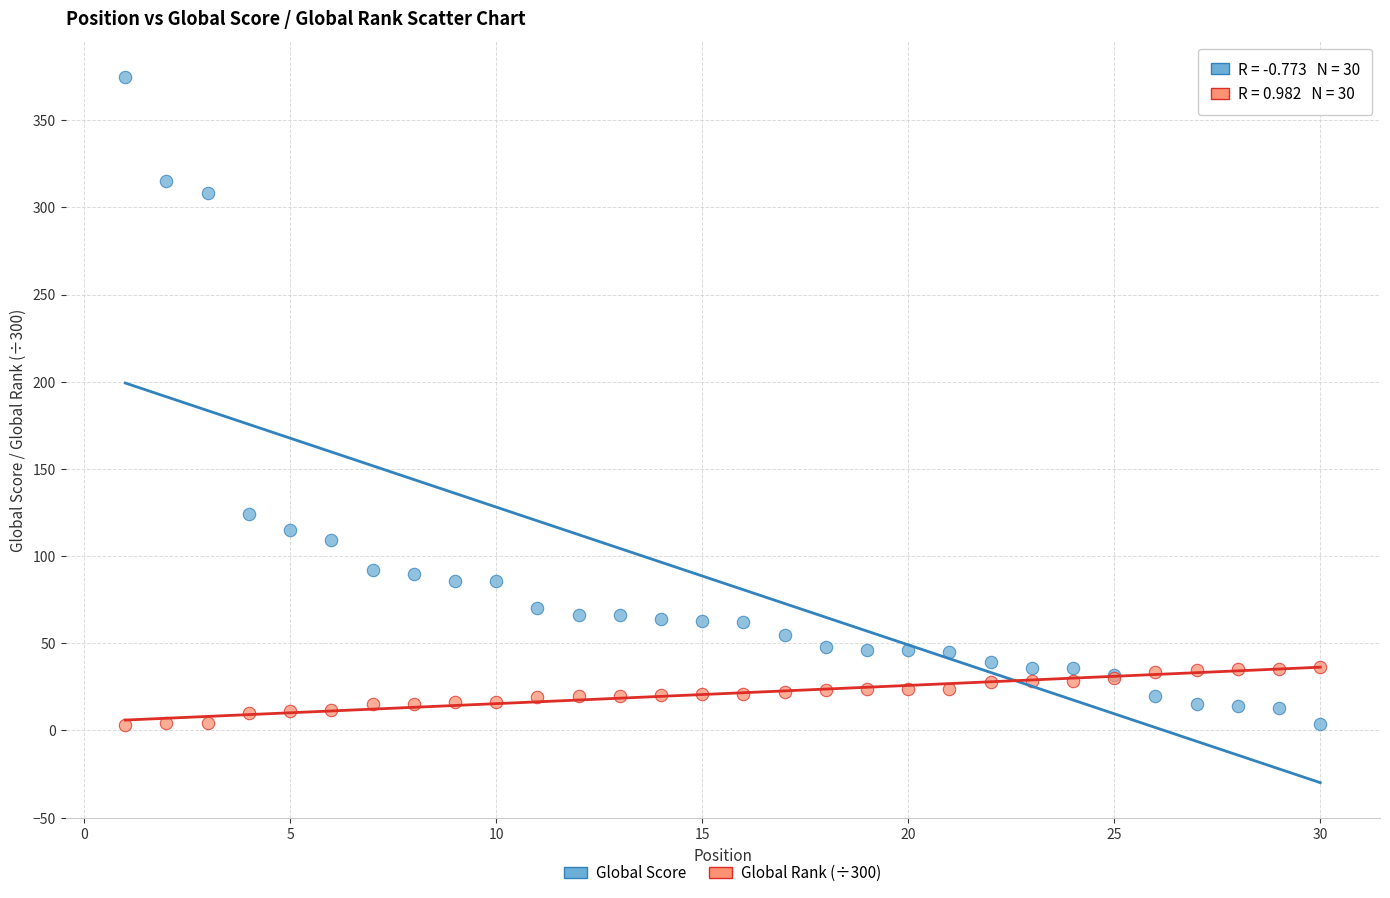

Which series contains the highest Y value?

Global Score